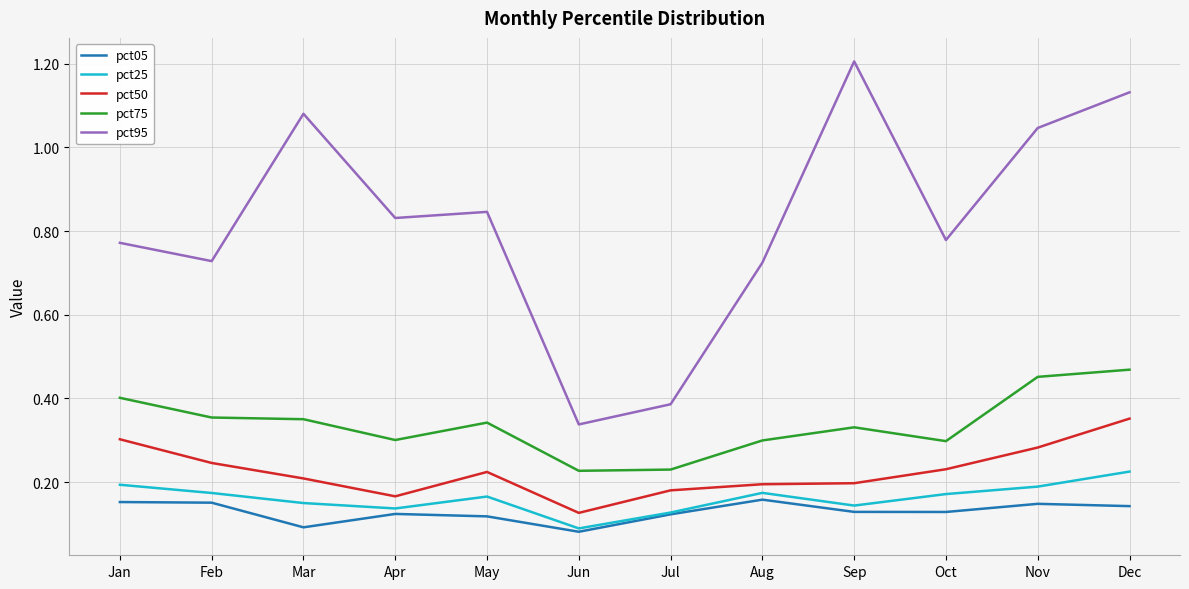

What are all the series names shown in the legend?

pct05, pct25, pct50, pct75, pct95